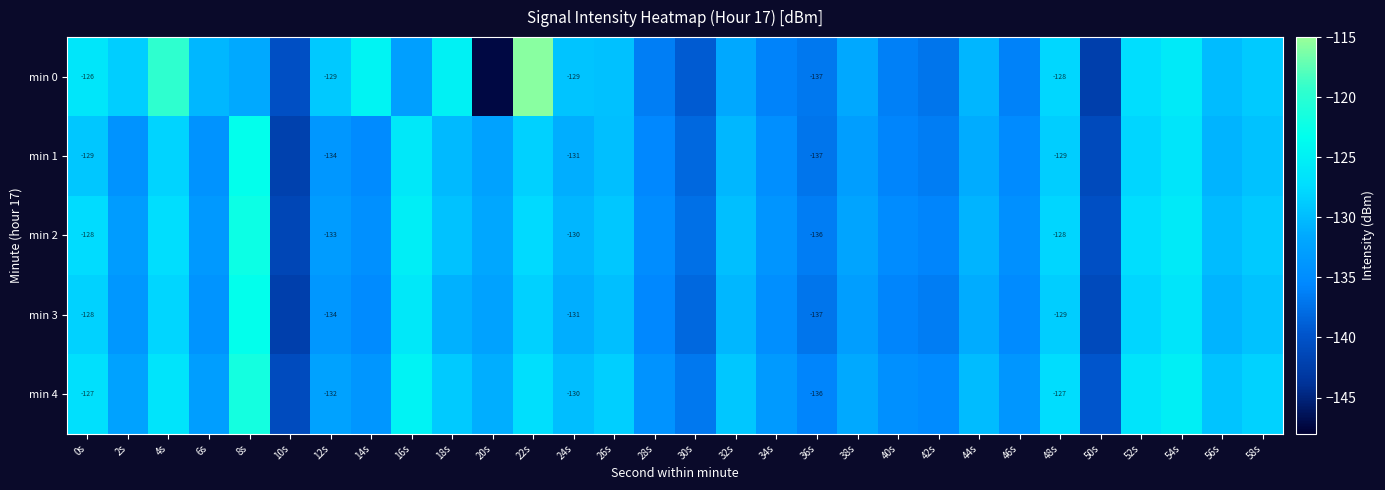

What is the sum of the min 1 values at 4s and 16s?

-254.1